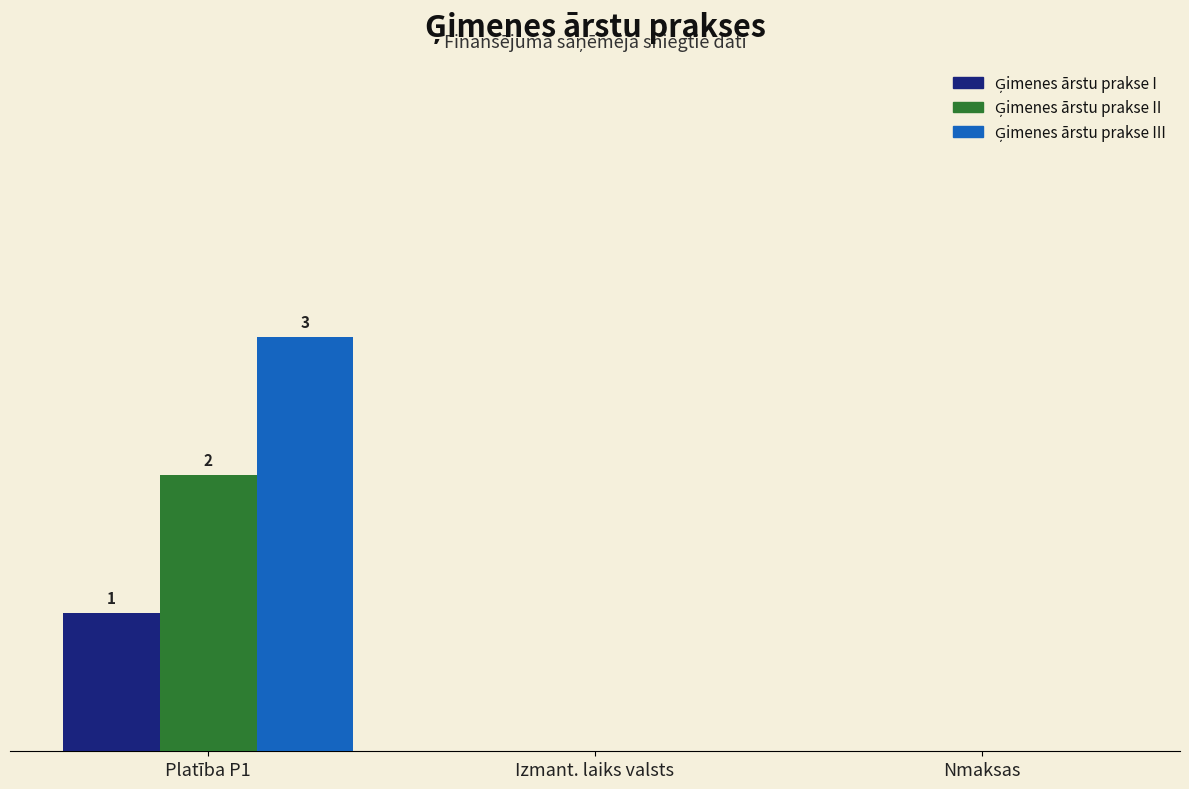

Is it true that Ģimenes ārstu prakse III equals 1 at Platība P1?

False